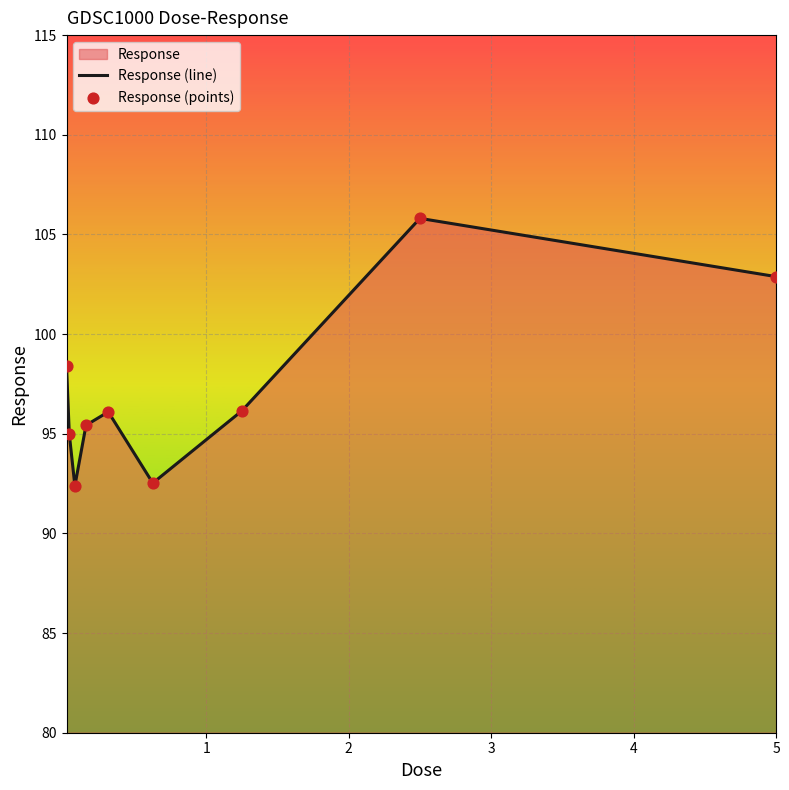

Which series contains the highest Y value?

Response (line)